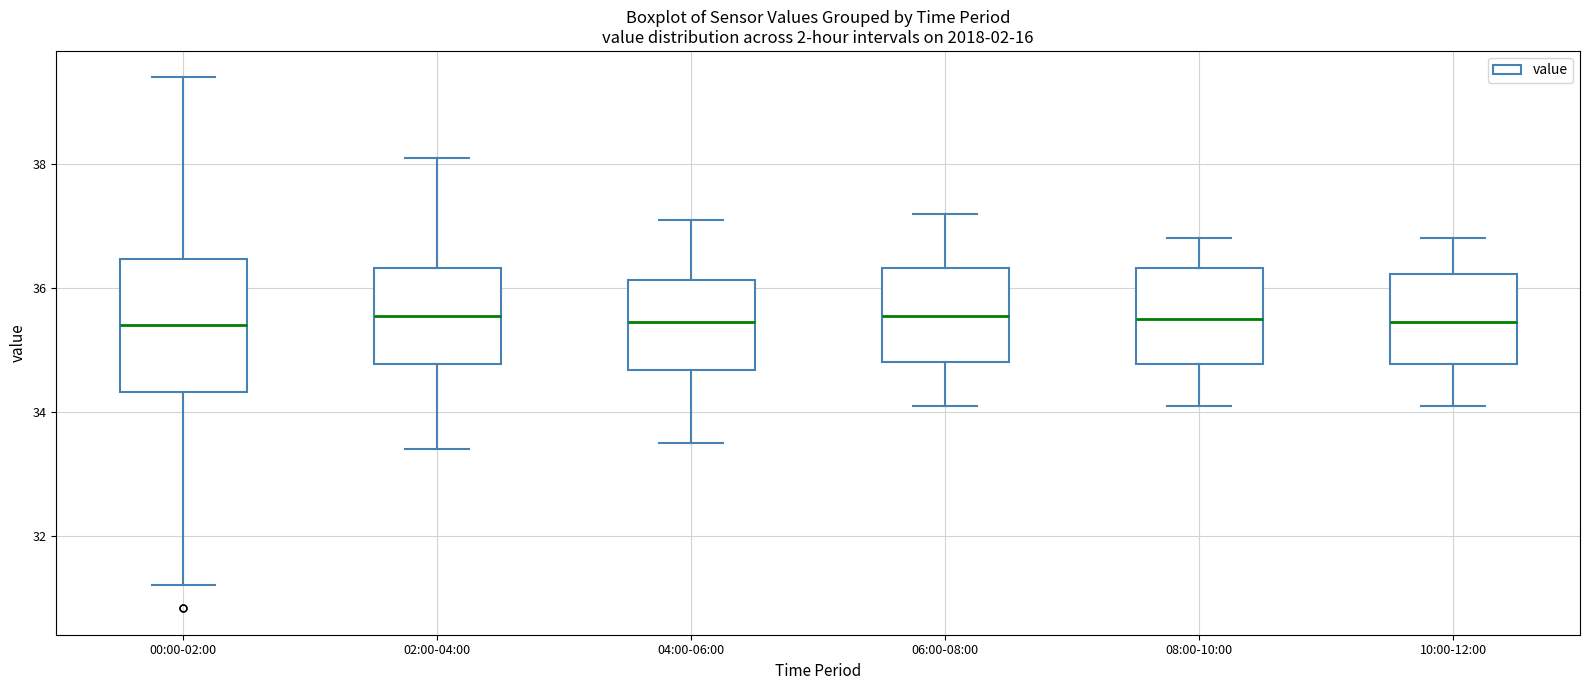

Comparing the boxes themselves (not the whiskers), which one is the tallest?

00:00-02:00